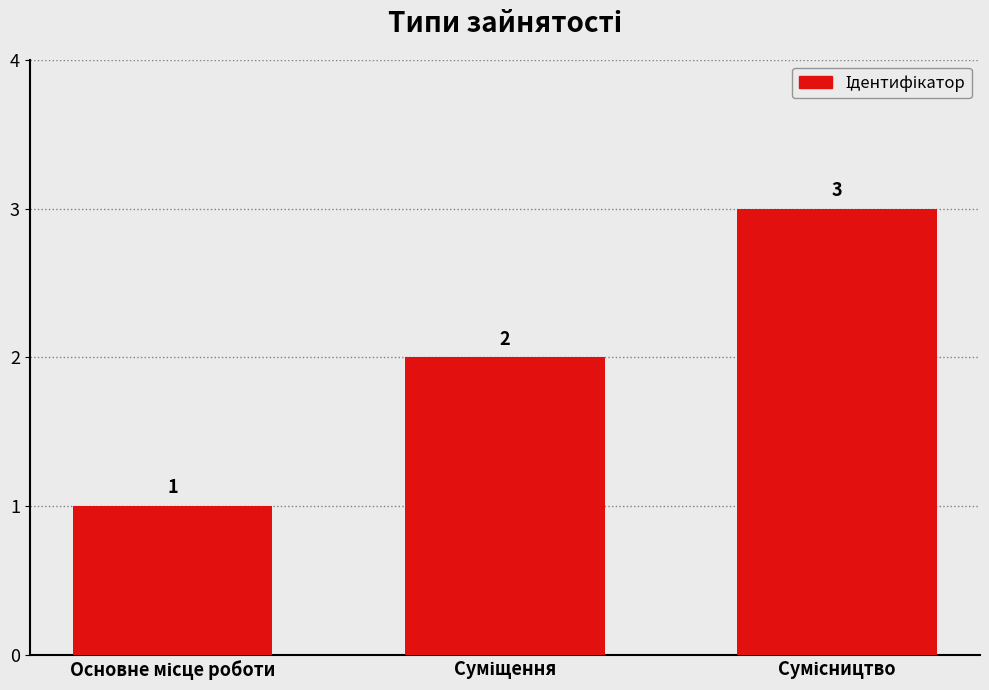

Count the values in the range 1 to 3.

3